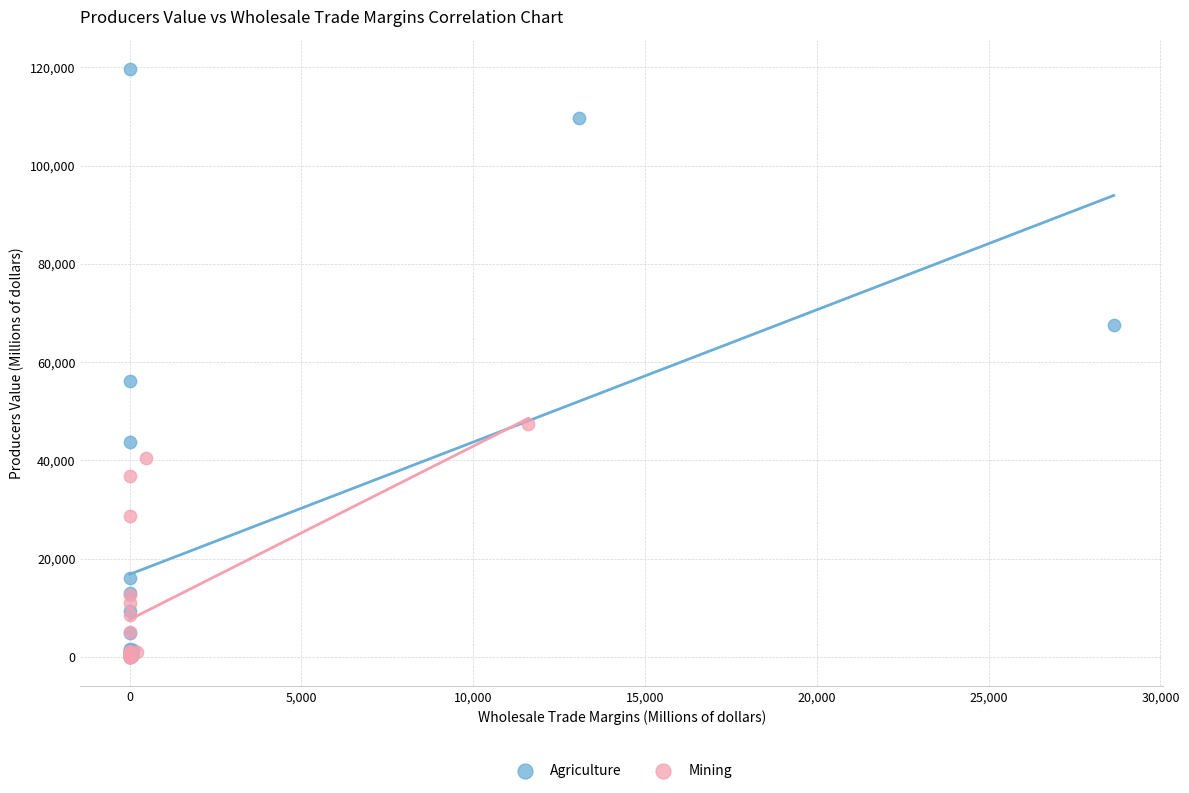

Which series contains the highest Y value?

Agriculture